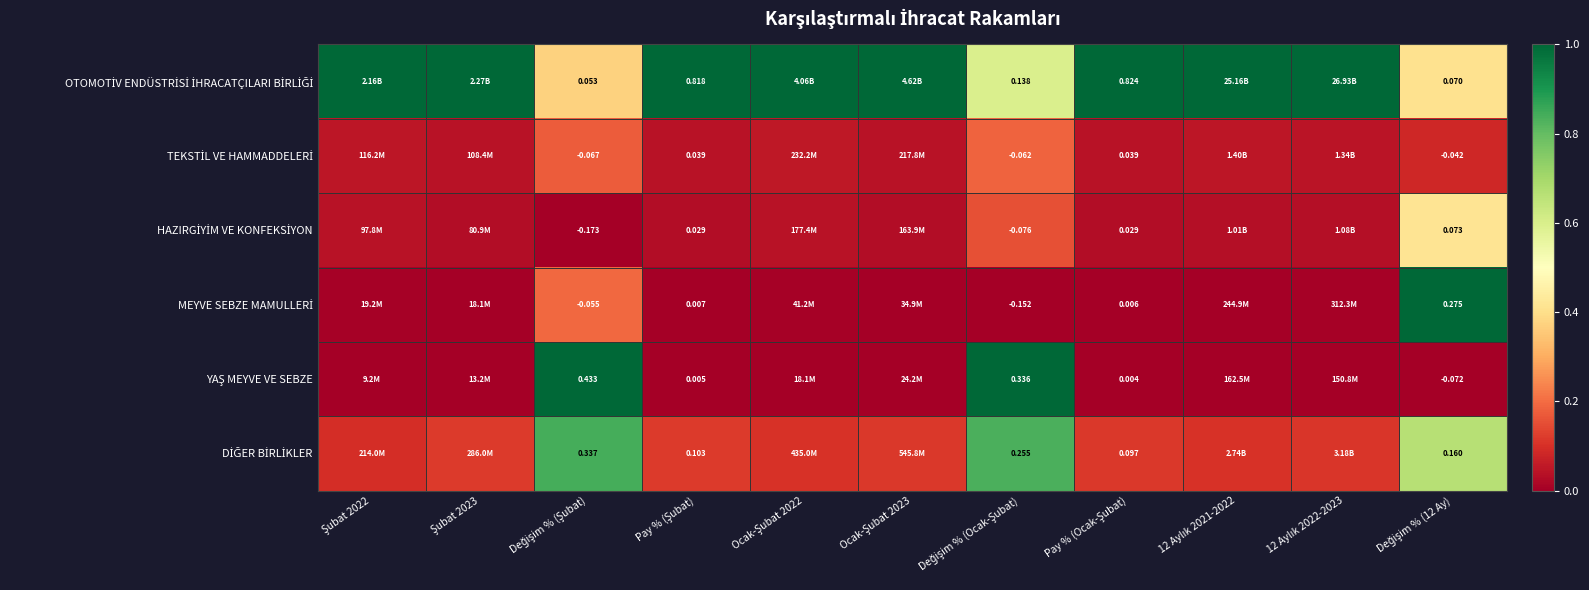

Which series has the largest total across all categories?

OTOMOTİV ENDÜSTRİSİ İHRACATÇILARI BİRLİĞİ